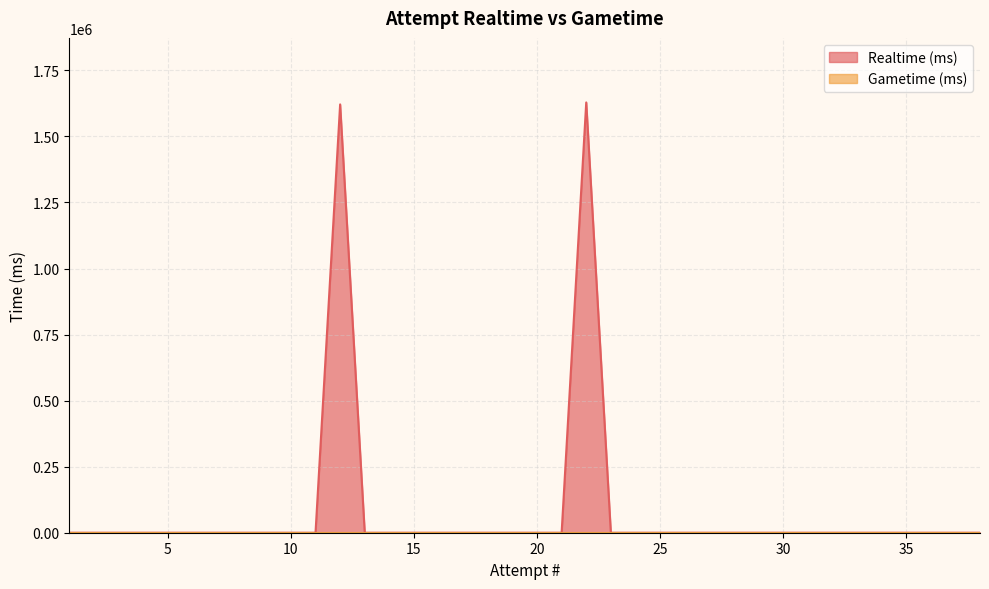

How many interior local peaks (higher than both neighbors) does the data have?

2